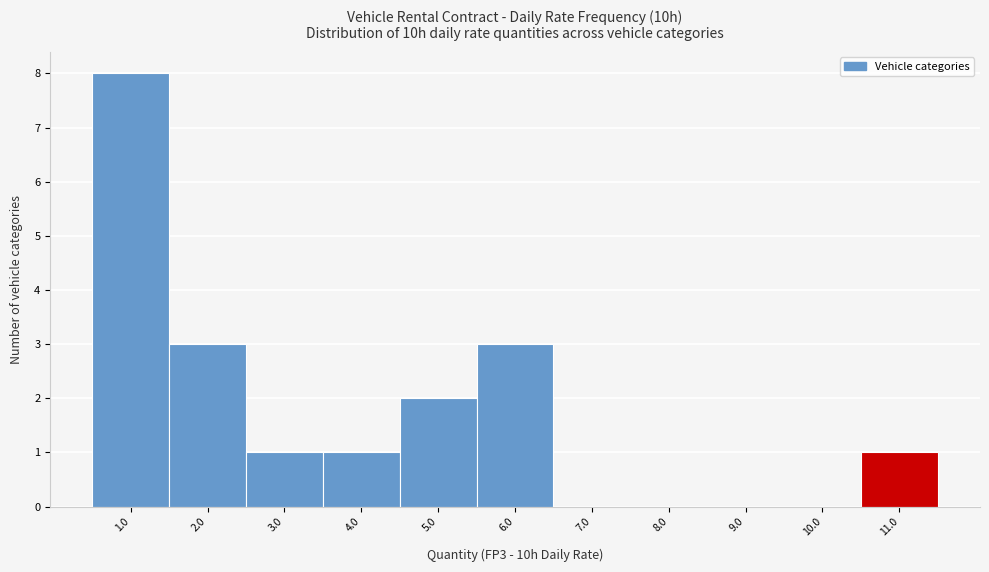

Reading left to right, list every bar in this chart as the range it spans on the x-axis followed by its height. The values are not printed on the chart, so give them approximately, as read against the axis.

0.5 to 1.5: 8
1.5 to 2.5: 3
2.5 to 3.5: 1
3.5 to 4.5: 1
4.5 to 5.5: 2
5.5 to 6.5: 3
6.5 to 7.5: 0
7.5 to 8.5: 0
8.5 to 9.5: 0
9.5 to 10.5: 0
10.5 to 11.5: 1